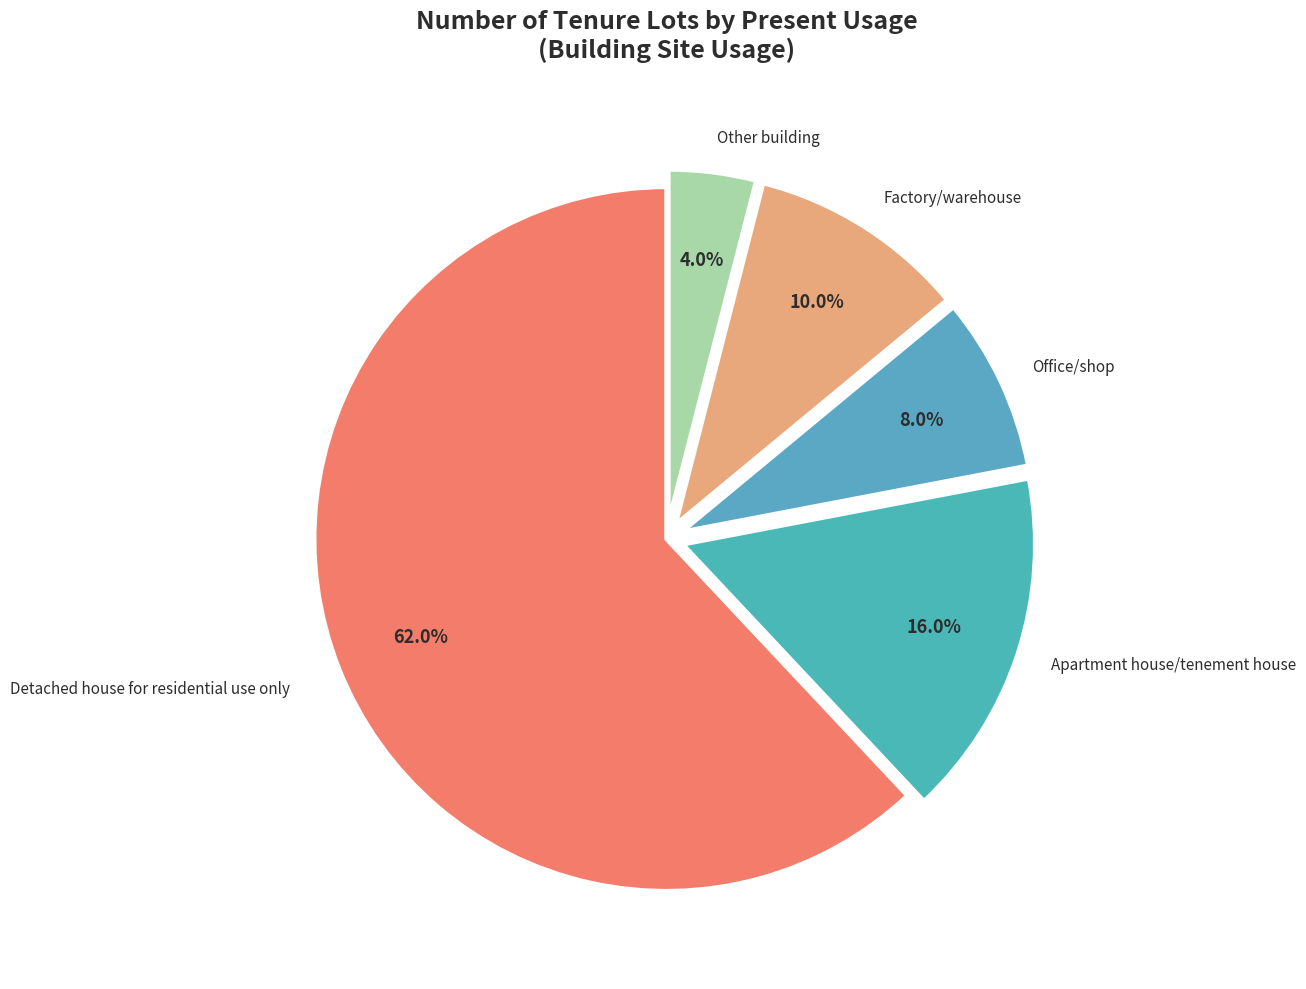

True or false: Detached house for residential use only accounts for 62% of the total.

True